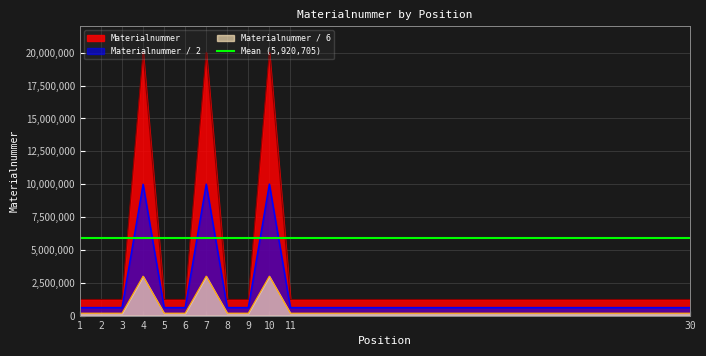

List the labels in order of value, largest first.

10, 7, 4, 8, 11, 2, 5, 9, 6, 30, 3, 1